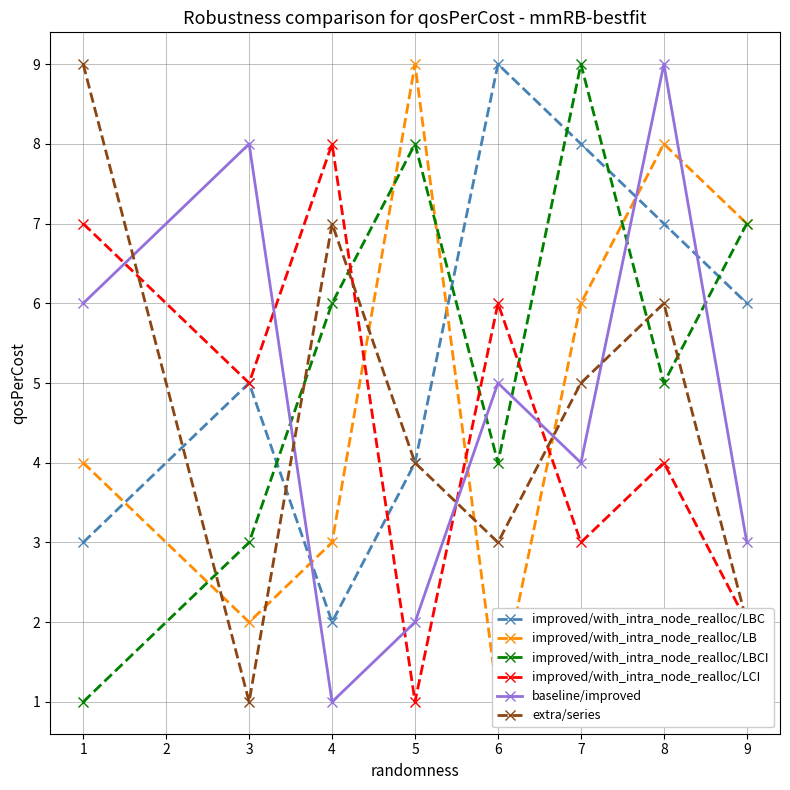

Does the chart have visible grid lines?

Yes